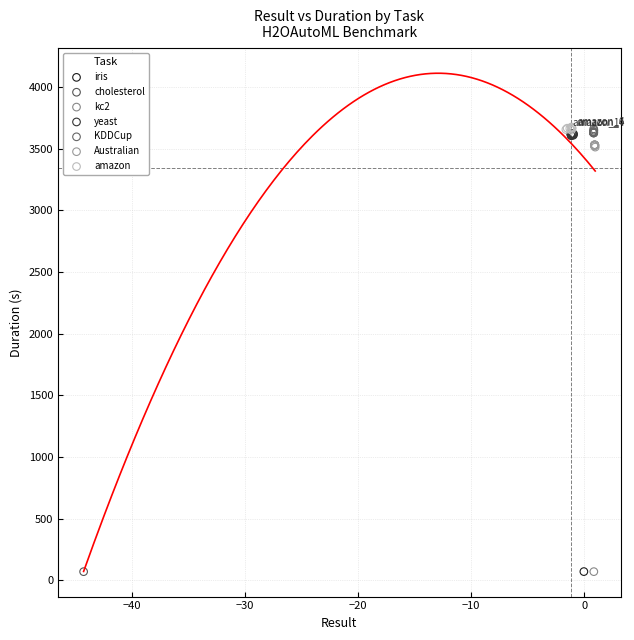

What are all the series names shown in the legend?

iris, cholesterol, kc2, yeast, KDDCup, Australian, amazon